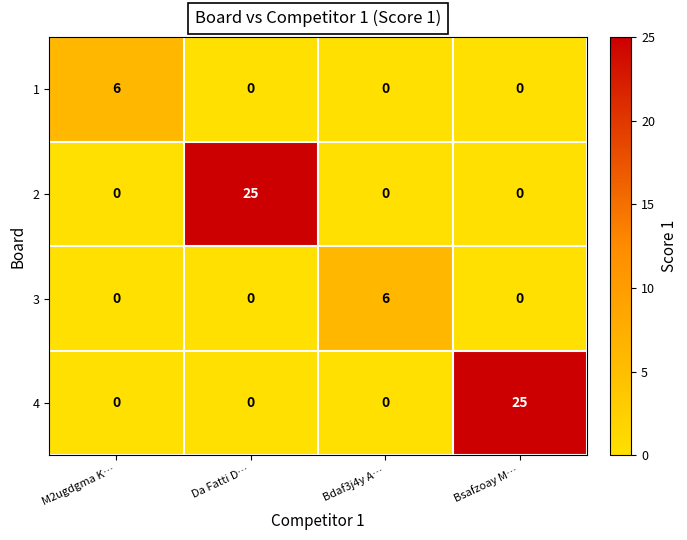

What is the total value across all series at Da Fatti D…?

25